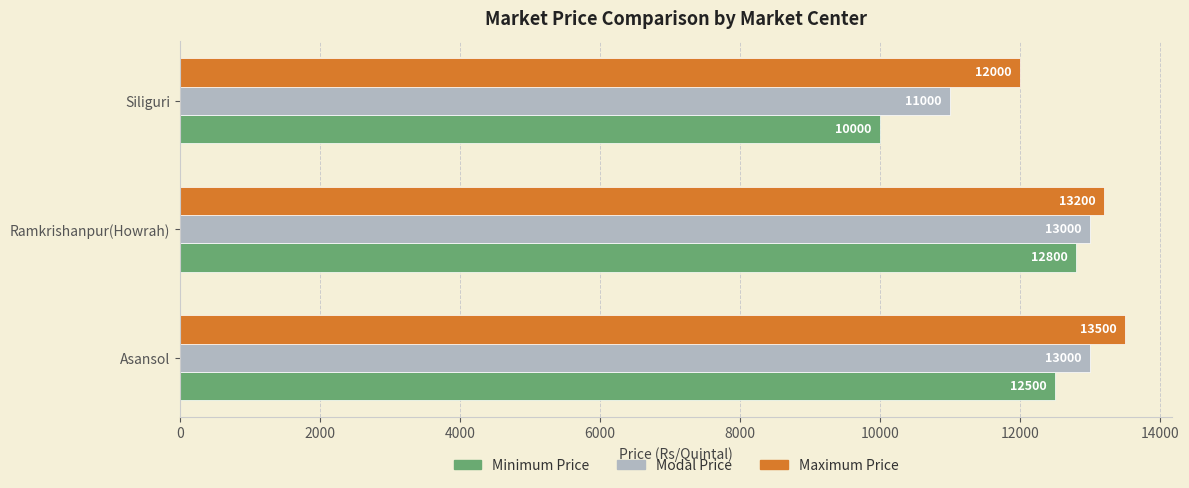

Is the value of Minimum Price at Ramkrishanpur(Howrah) greater than the value of Maximum Price at Siliguri?

Yes